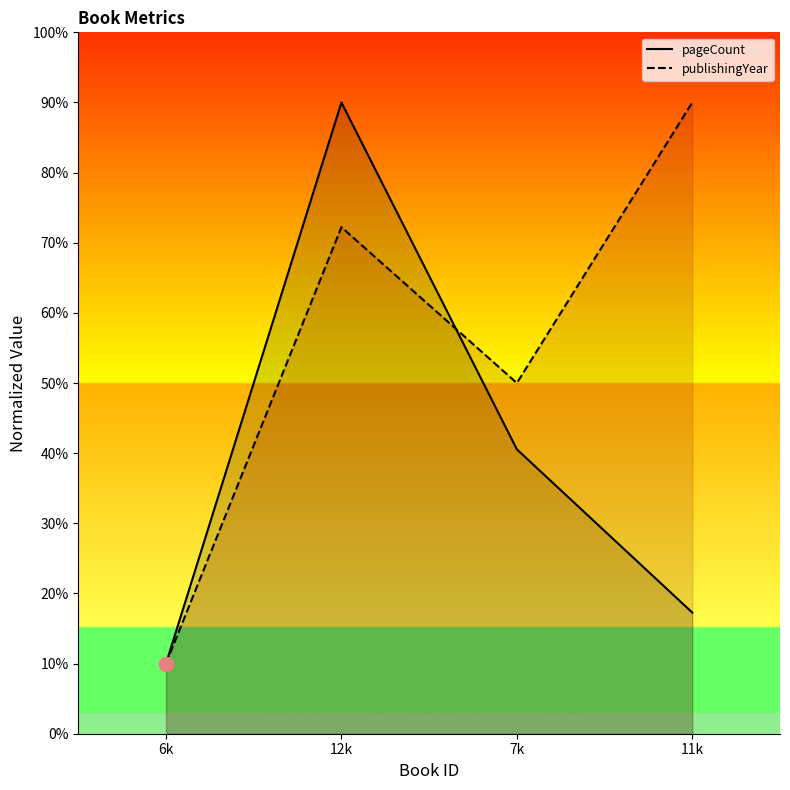

How many interior local peaks does the pageCount series have?

1